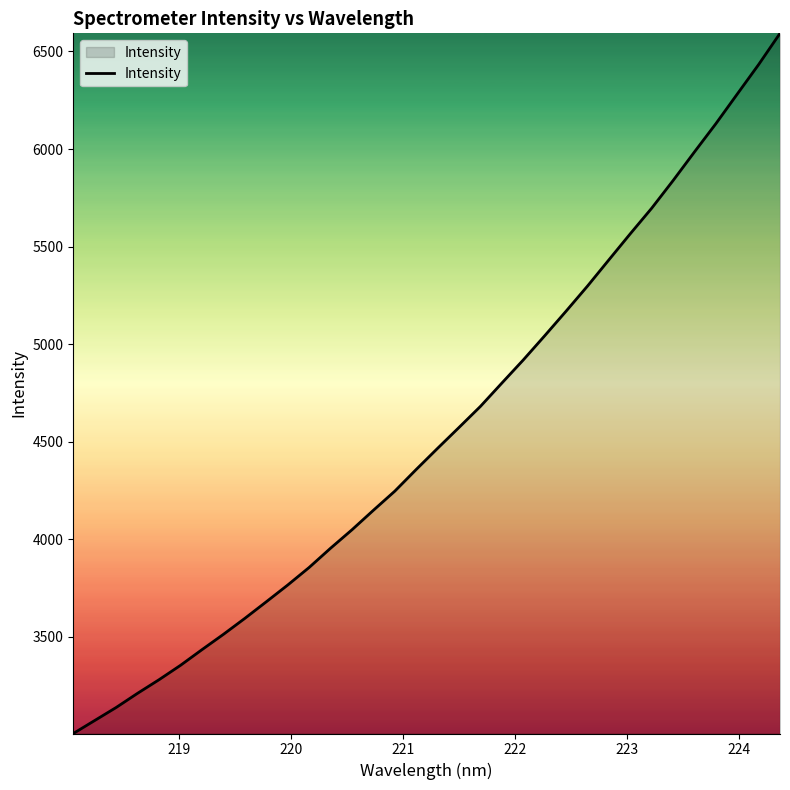

What is the greatest value displayed?

6592.9